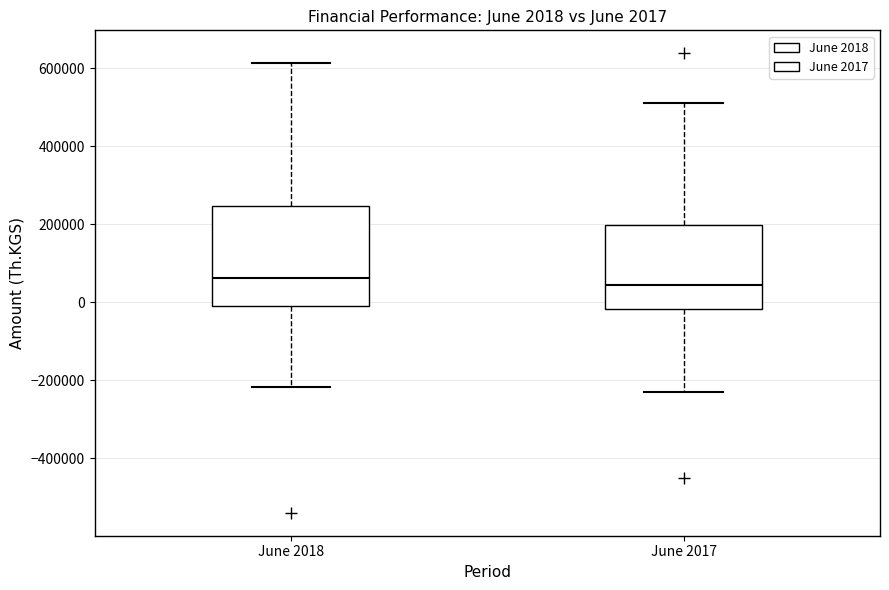

Which box is the tallest, from its lower edge to its upper edge?

June 2018